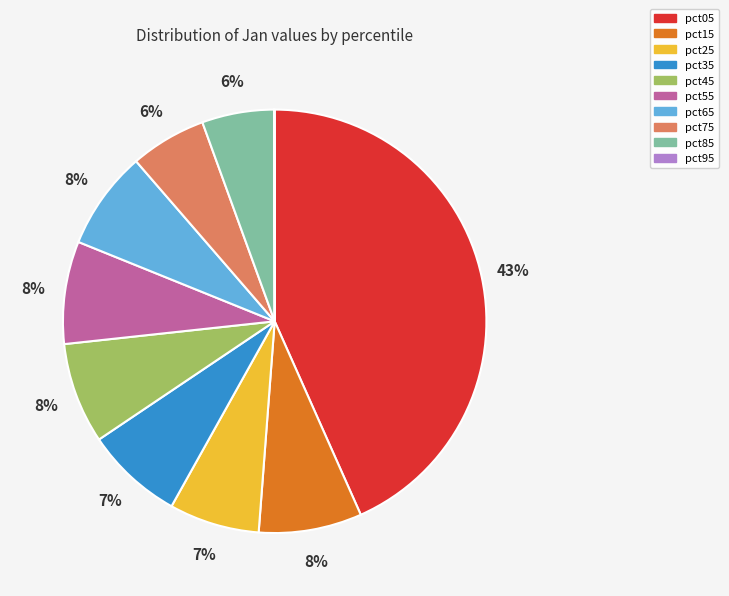

Which category has the biggest portion of the pie?

pct05